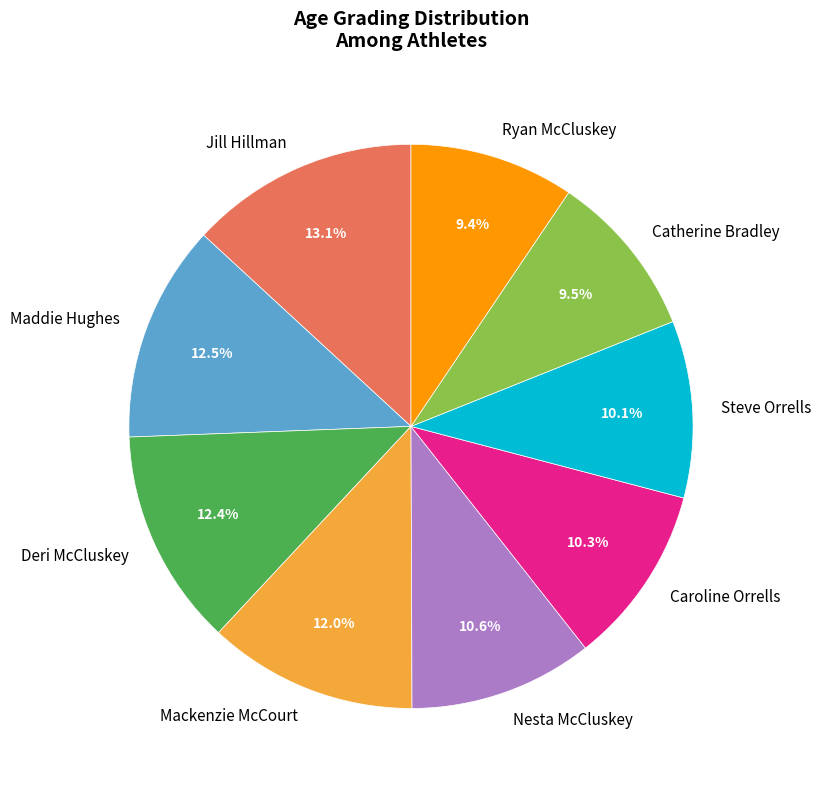

Between Caroline Orrells and Mackenzie McCourt, which is larger?

Mackenzie McCourt